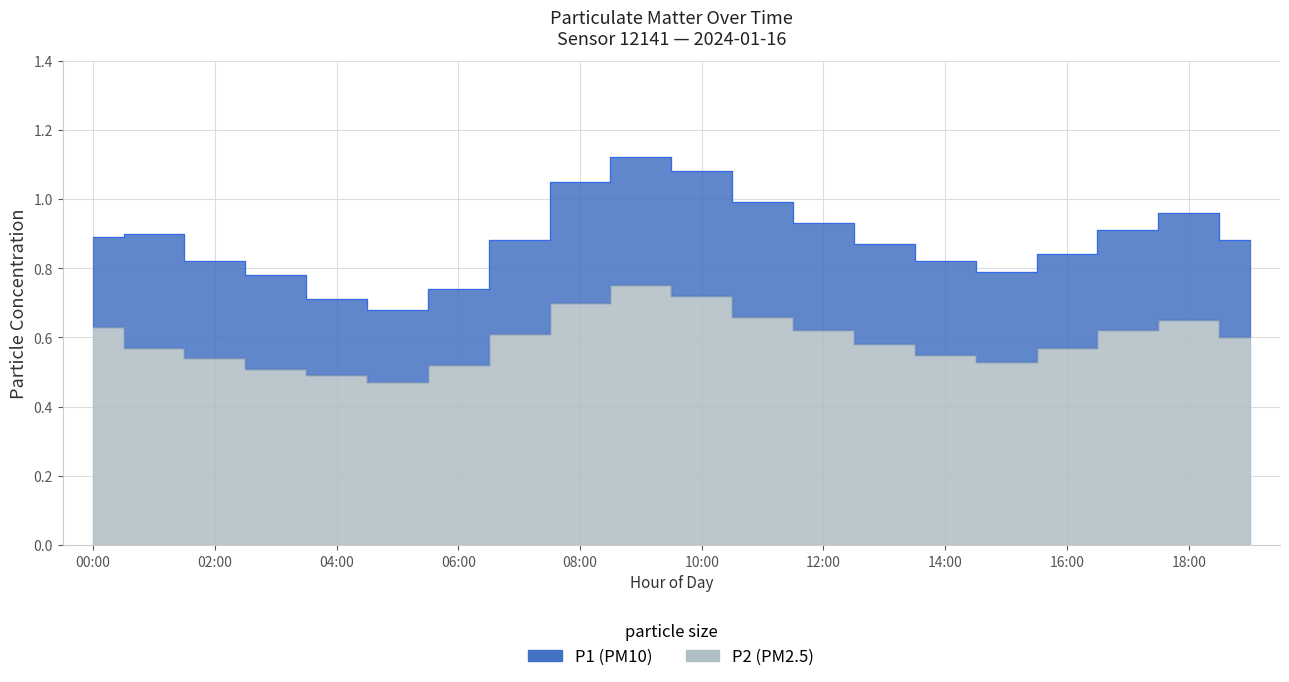

At which category does P2 reach its first local valley?

05:00